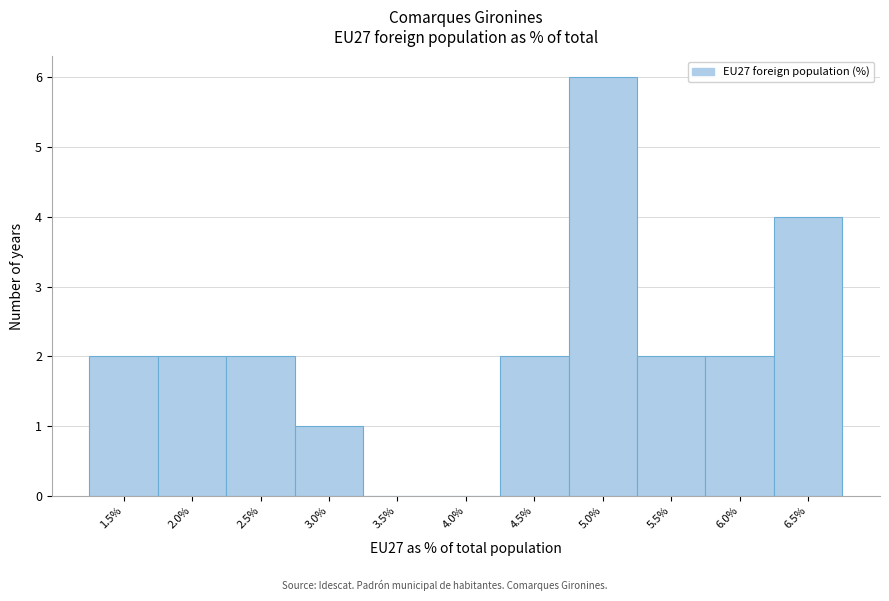

Reading left to right, what are all the values shown in this chart?

1.5%=2	2.0%=2	2.5%=2	3.0%=1	3.5%=0	4.0%=0	4.5%=2	5.0%=6	5.5%=2	6.0%=2	6.5%=4